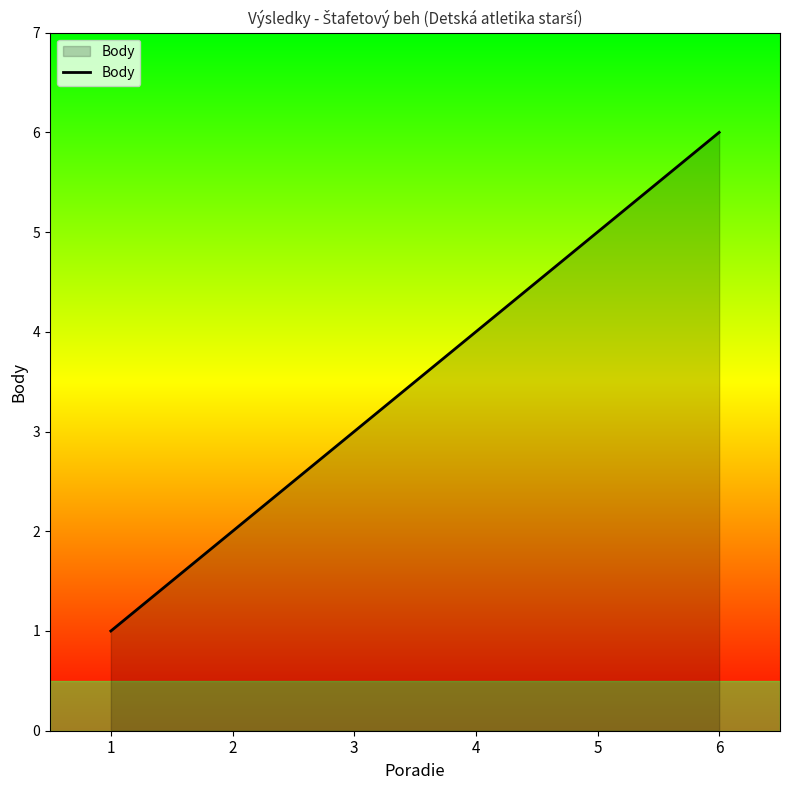

What is the change in value from 1 to 6?

+5